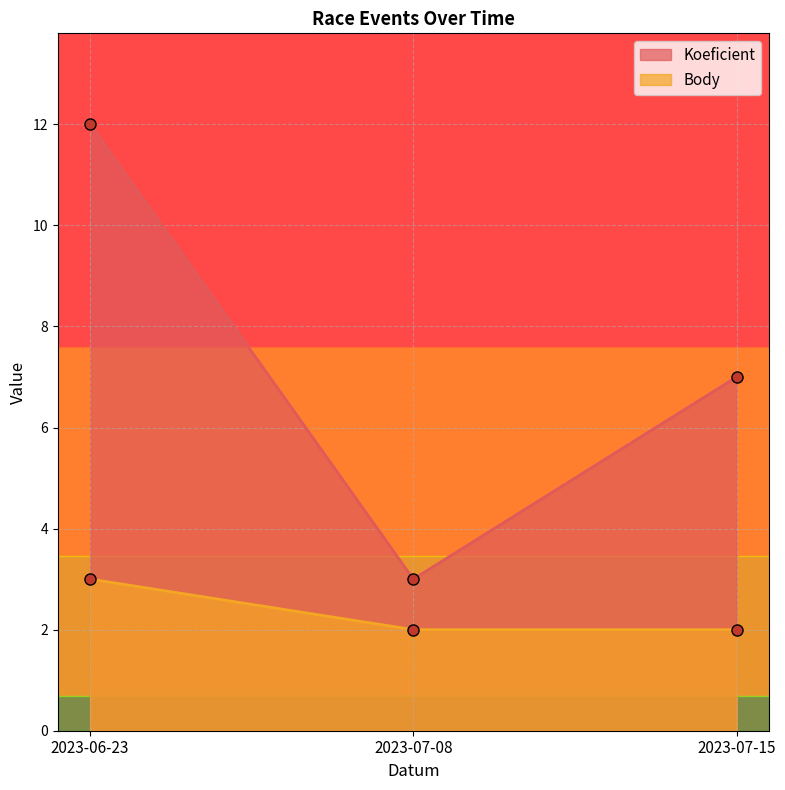

Which series changed the most between 2023-06-23 and 2023-07-15?

Koeficient